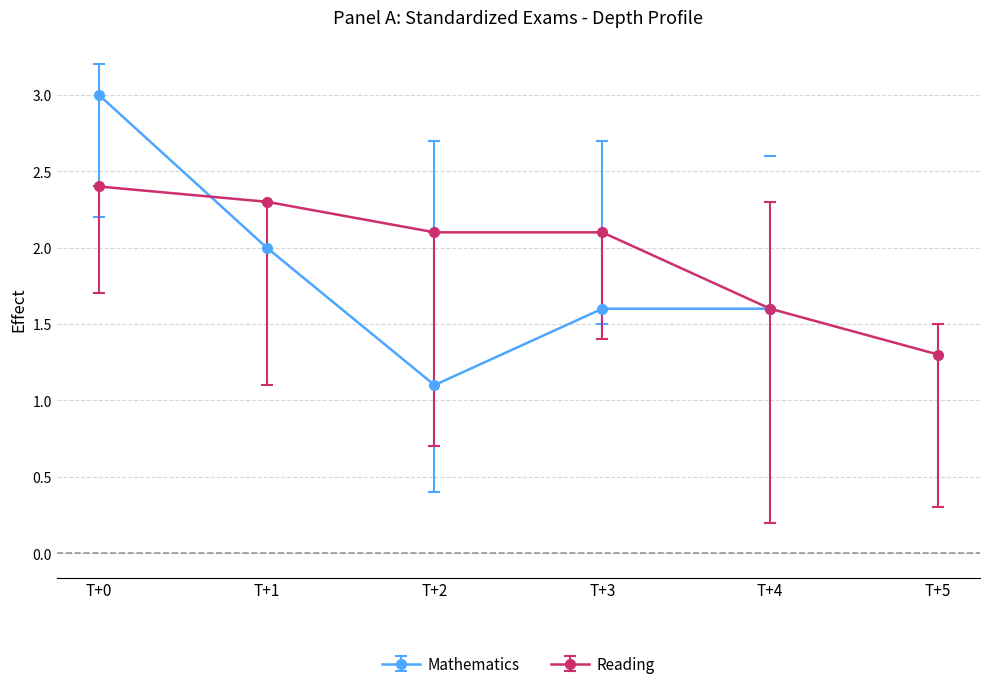

After their last crossing, which series has the higher values: Reading or Mathematics?

Reading